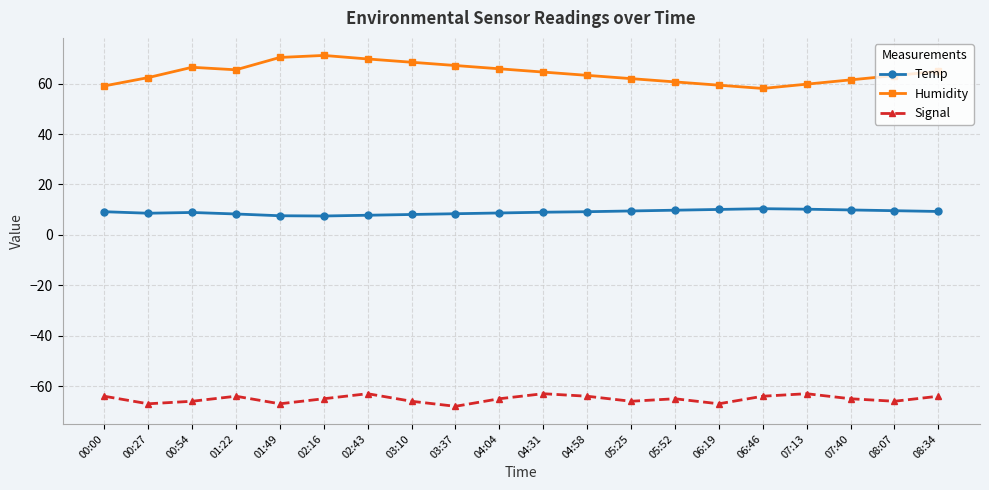

What is the highest value of the Temp series?

10.4